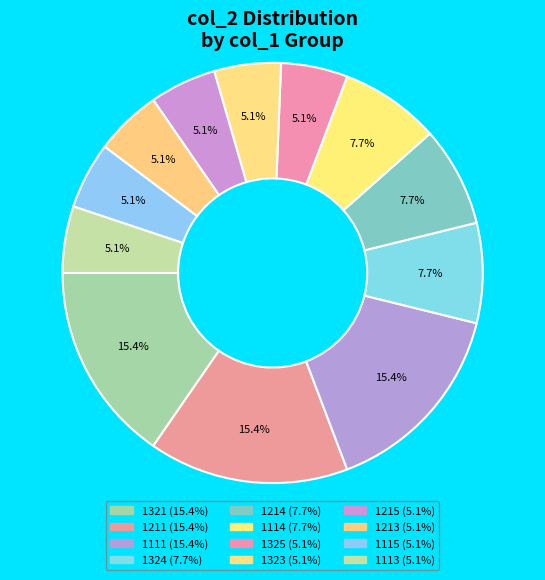

Which category has the biggest portion of the pie?

1321